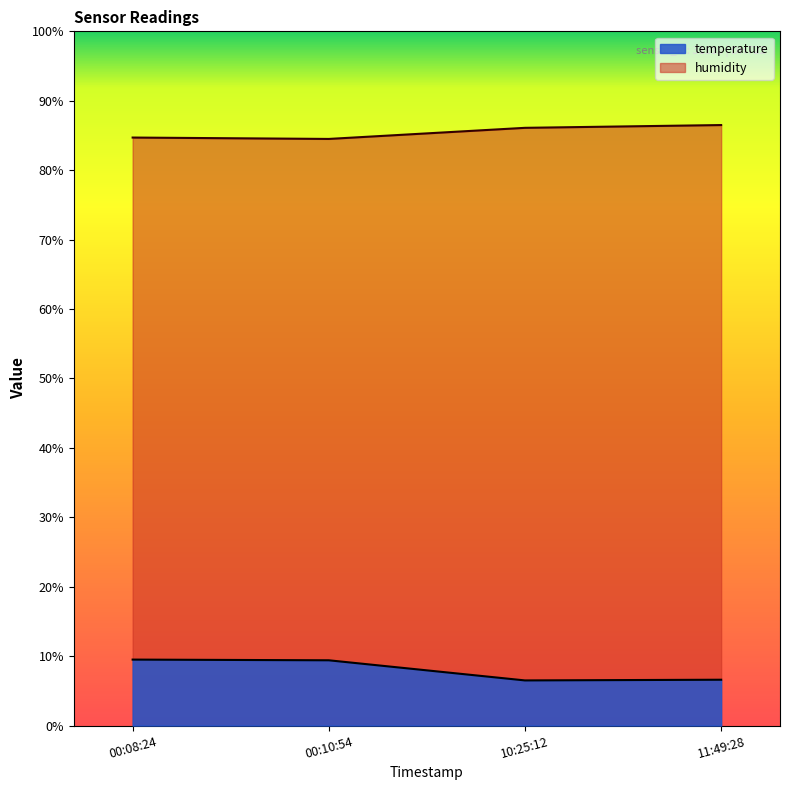

Does the chart have visible grid lines?

No